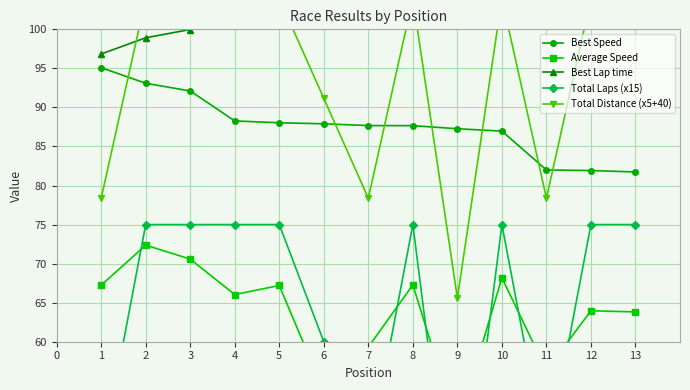

Is this an area chart (filled region under the line)?

No